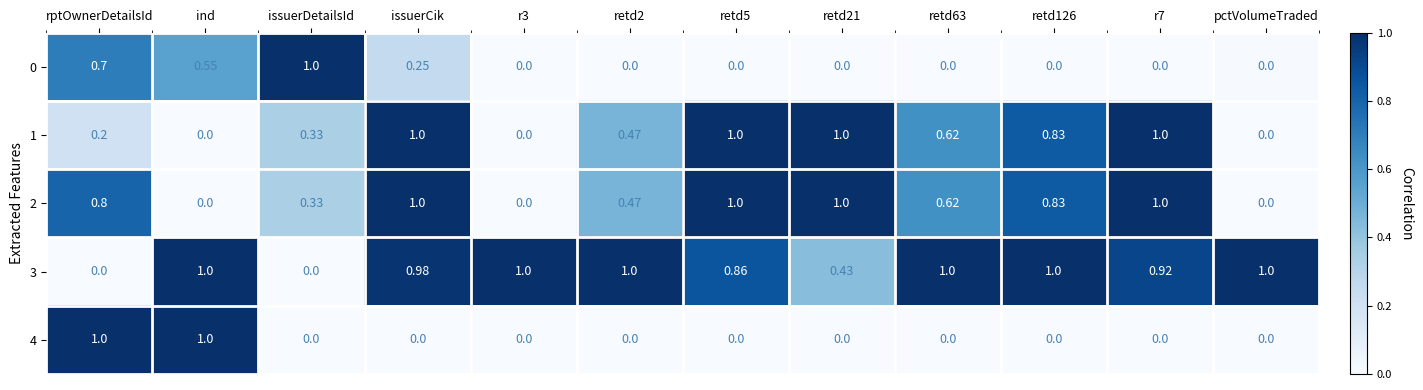

At which label does 0 reach its peak?

issuerDetailsId